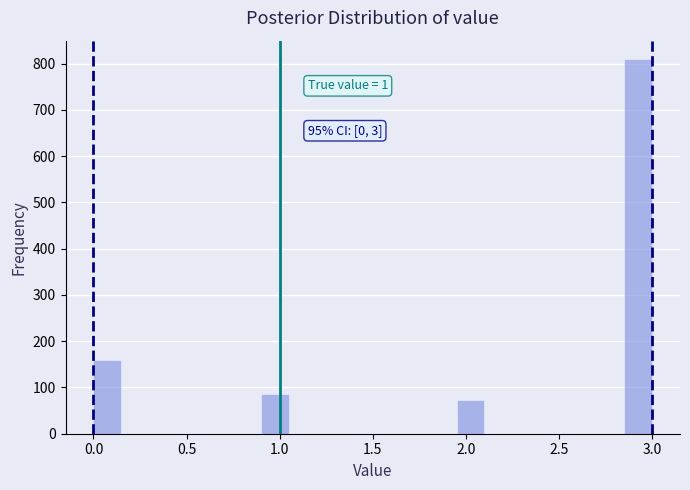

Around what value on the x-axis is the tallest bar? Give the approximate position of its centre, as read against the axis.

2.95